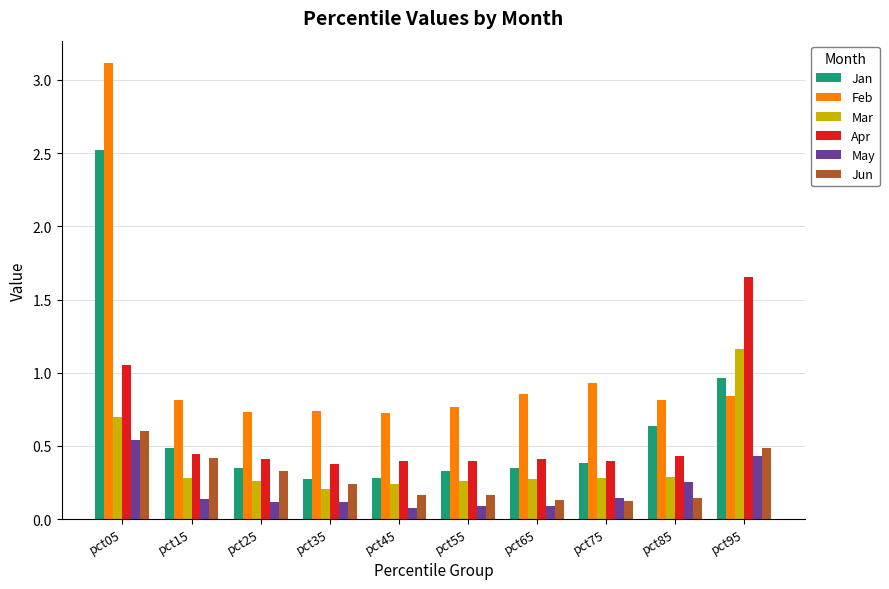

At which label is Mar closest to 0?

pct35